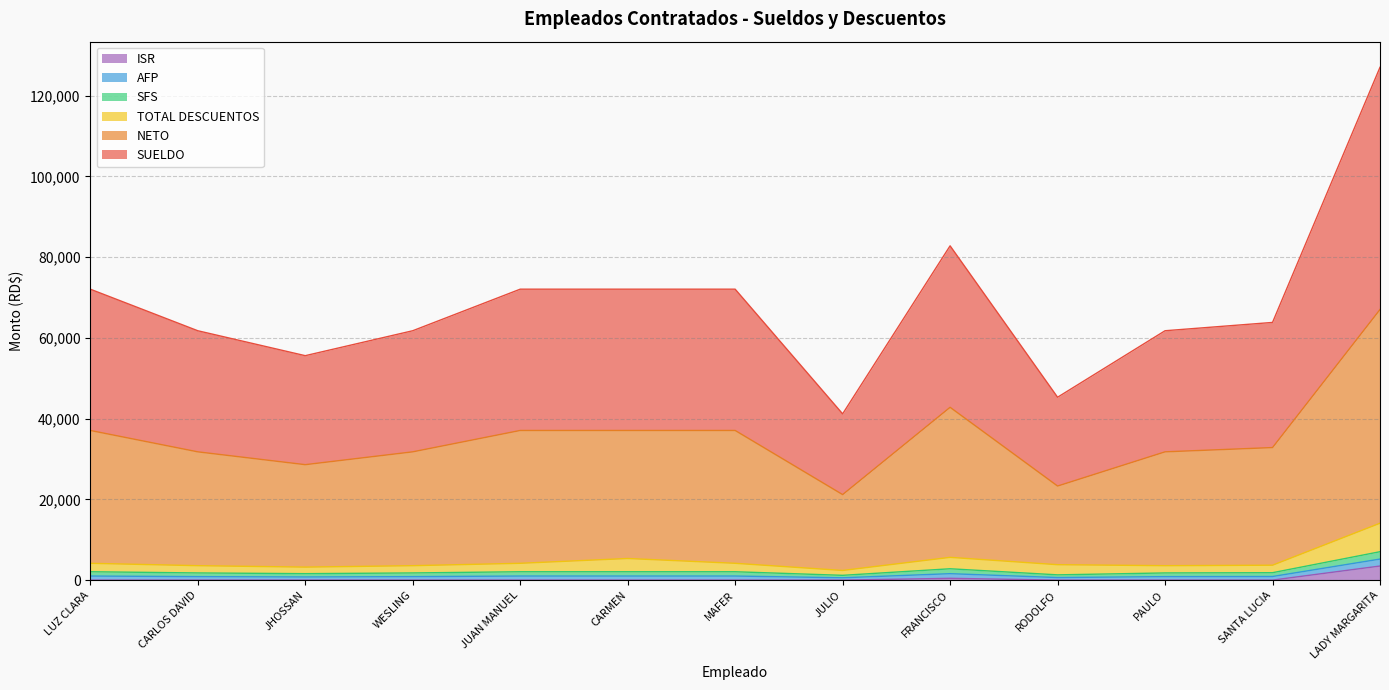

What is the maximum value for ISR?

3486.7